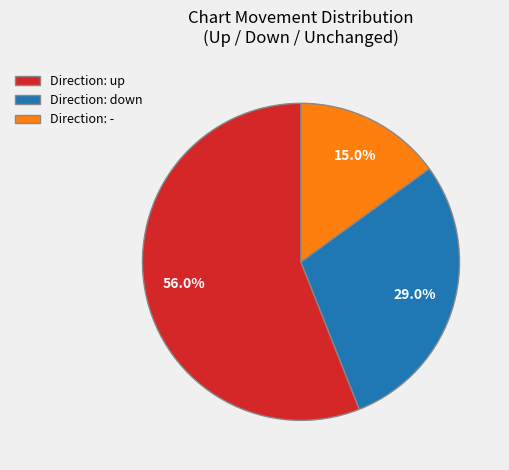

Which has a higher value, Direction: - or Direction: down?

Direction: down